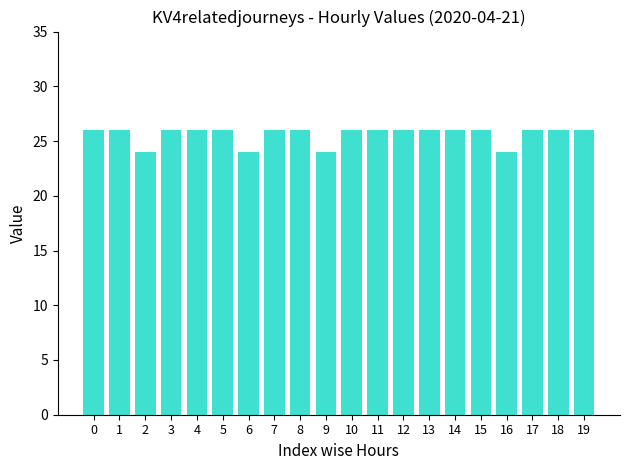

How many categories are shown in the chart?

20